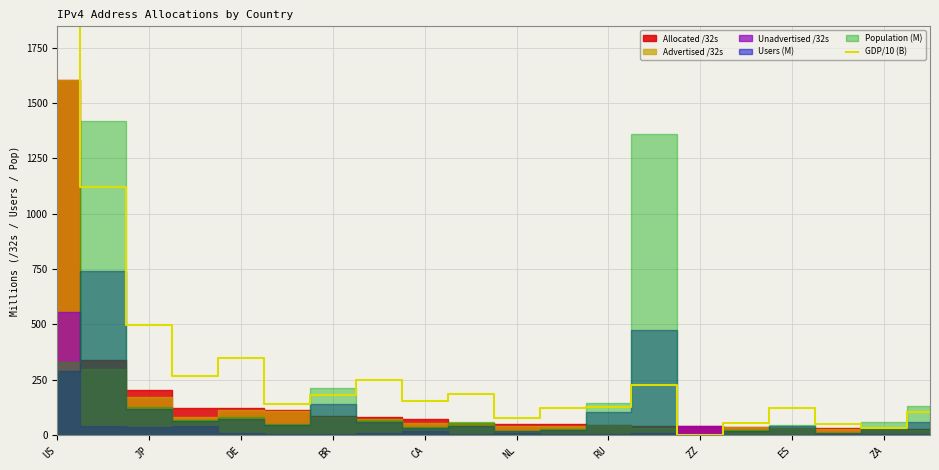

The value of GDP/10 (B) at JP is 494.9. True or false?

True